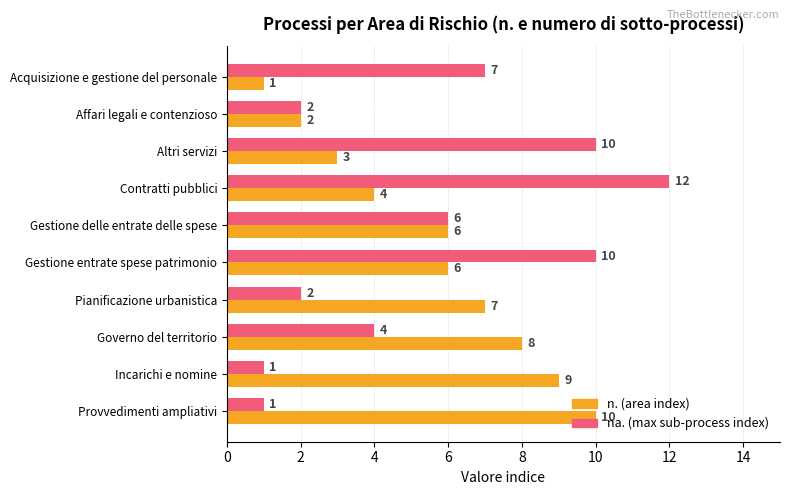

What is the difference between the second highest and second lowest values in the na. (max sub-process index) series?

9